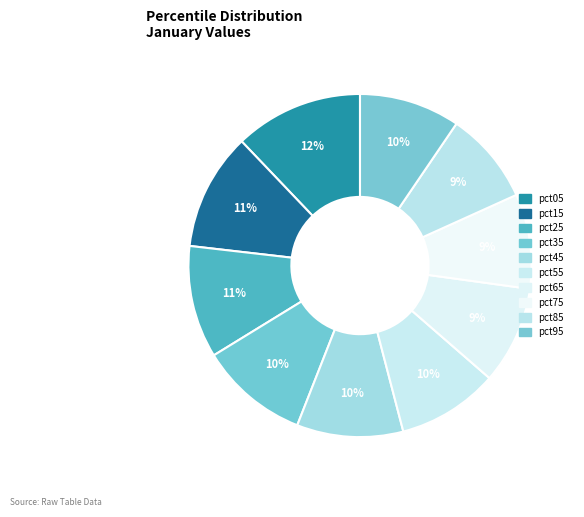

Does pct25 account for over 50% of the chart?

No